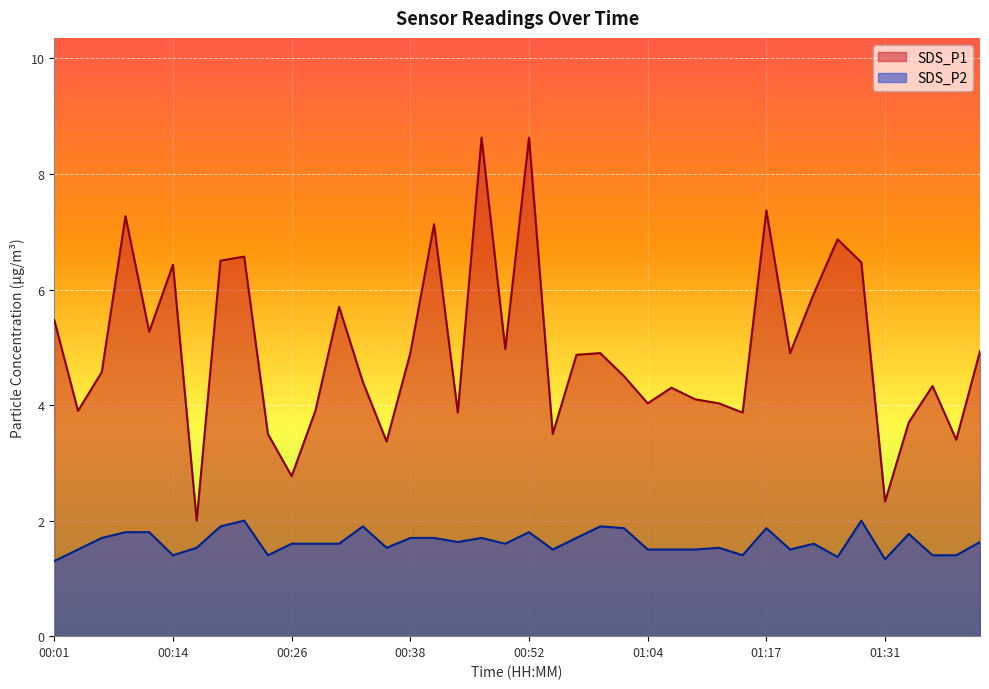

Is it true that SDS_P2 equals 1.6 at 01:42?

True